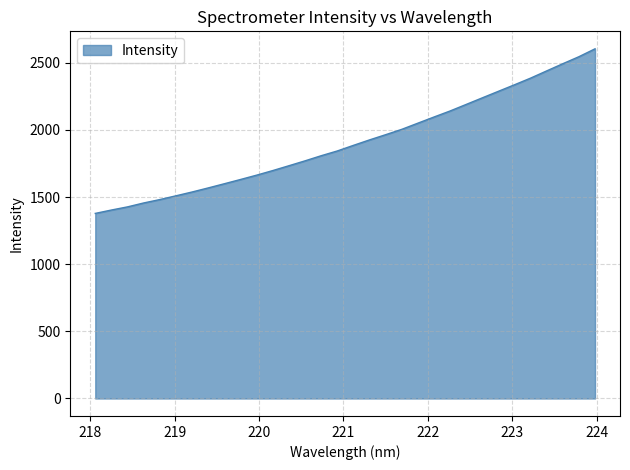

What is the difference between the maximum and minimum values?

1225.8